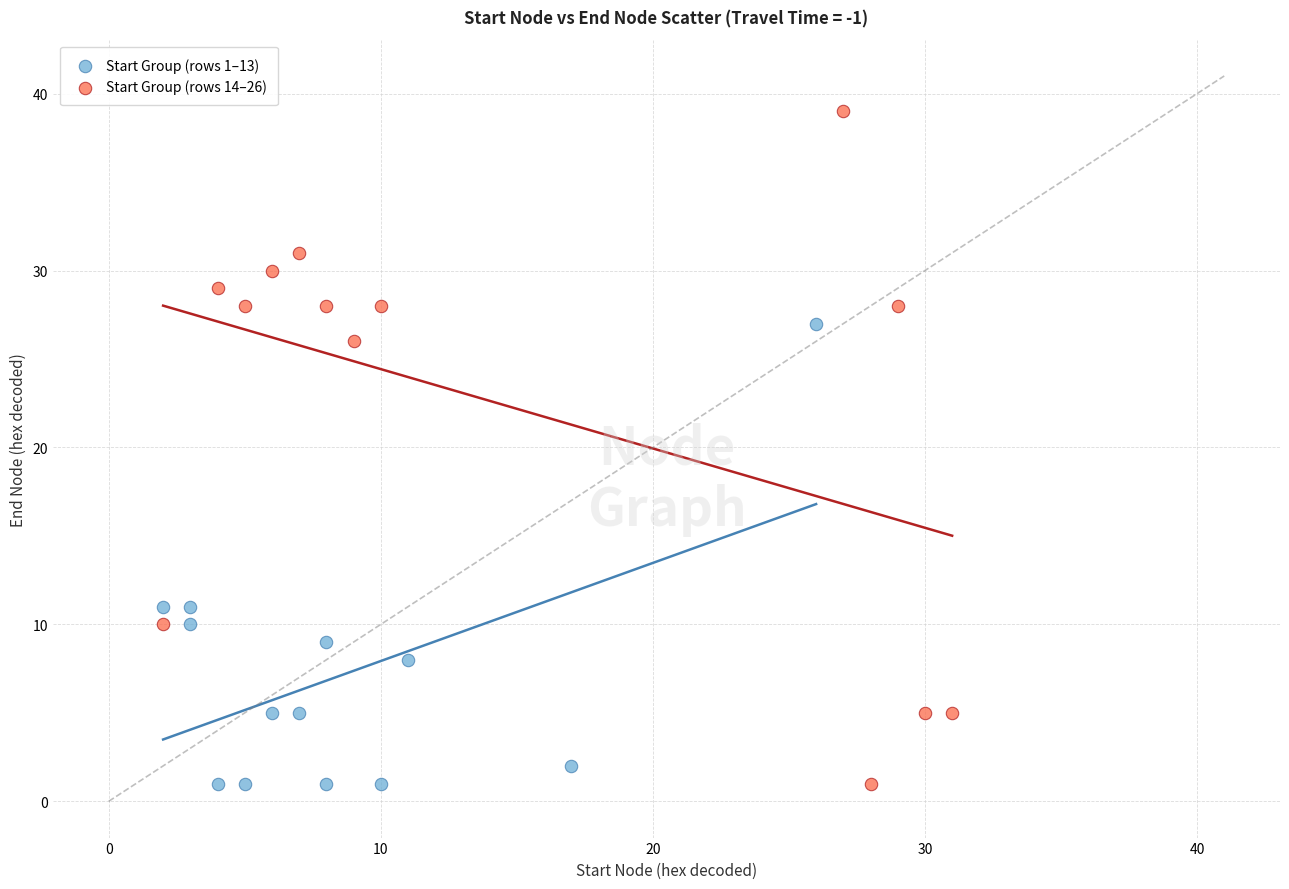

What are all the series names shown in the legend?

Start Group (rows 1–13), Start Group (rows 14–26)